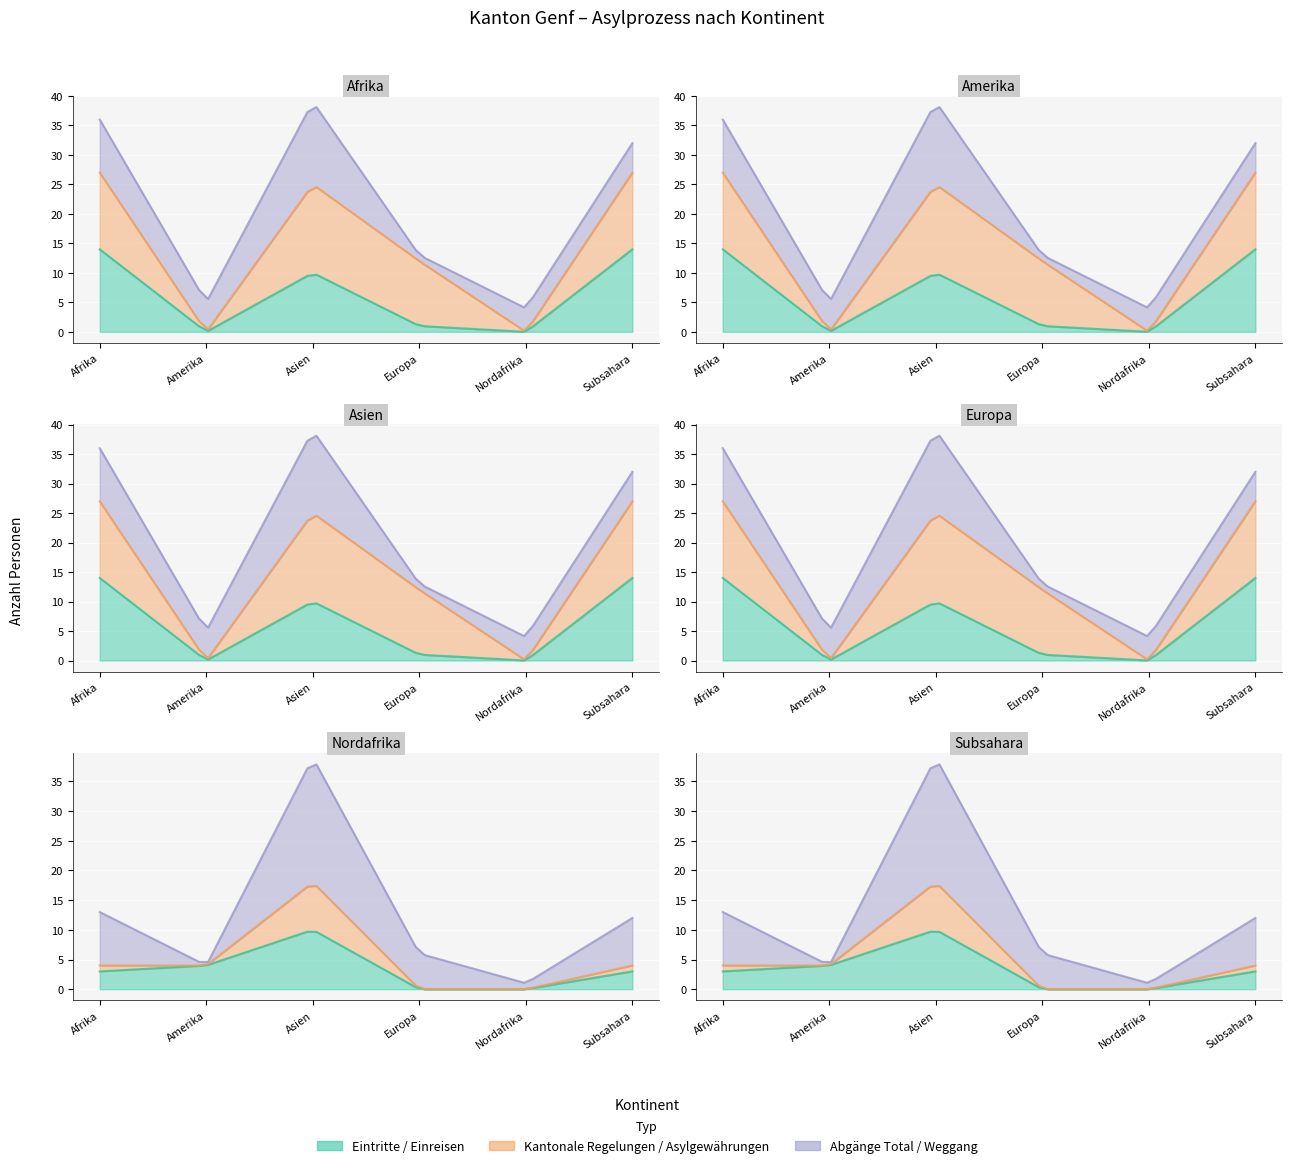

What is the difference between the Asylgewährungen (col_8) values at Amerika and Subsahara?

1